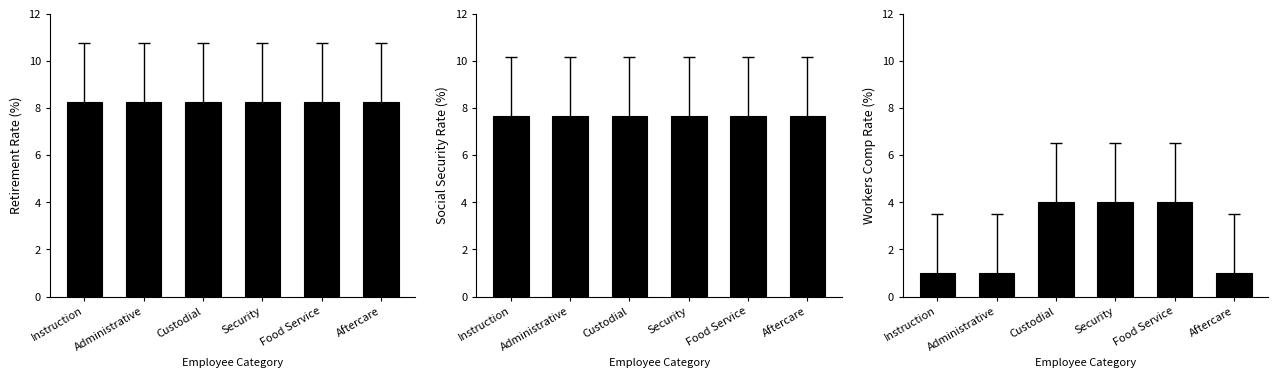

What is the difference between the highest and lowest values at Instruction?

7.3